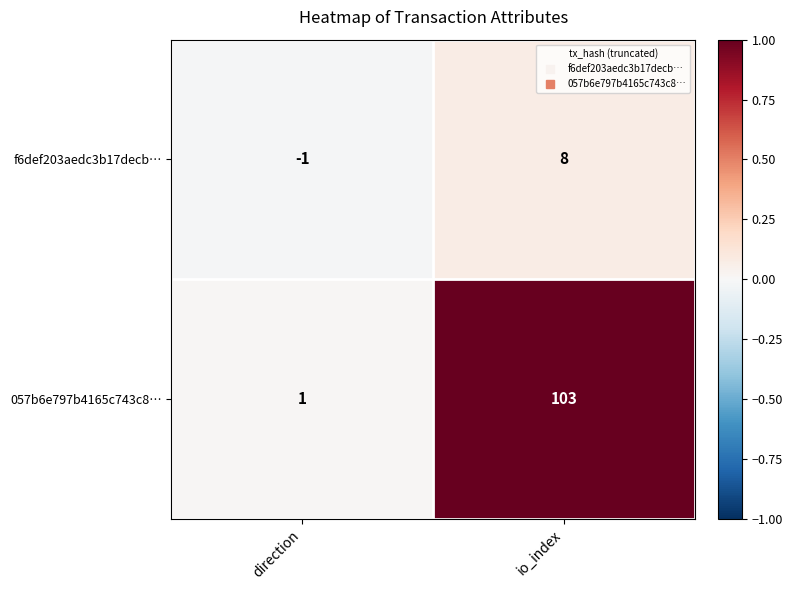

What is the difference between the maximum and minimum values in the 057b6e797b4165c743c8… series?

102